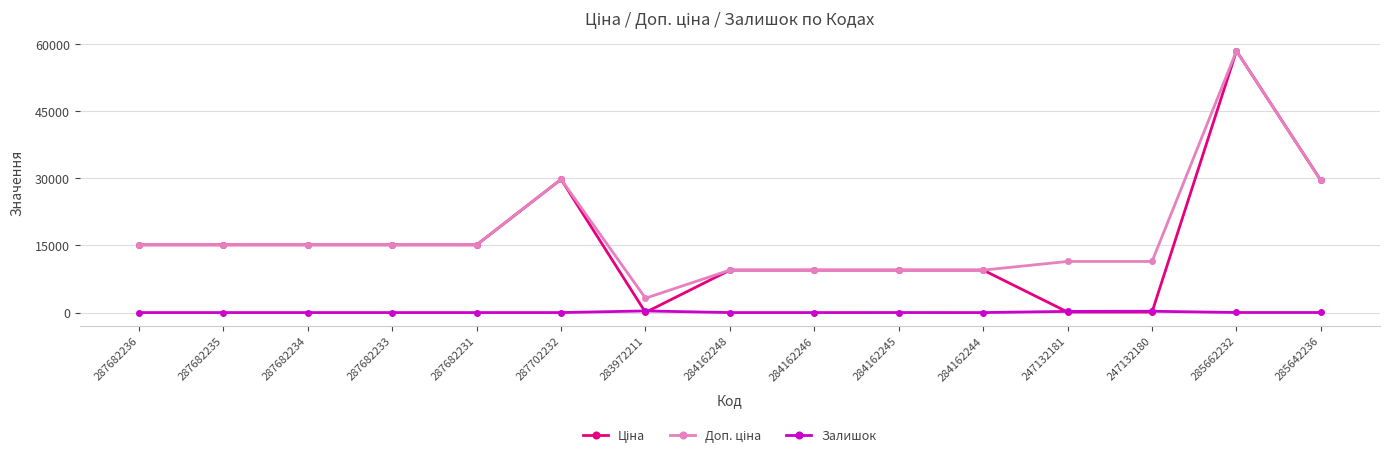

At which category does the chart reach its peak across all series?

285662232